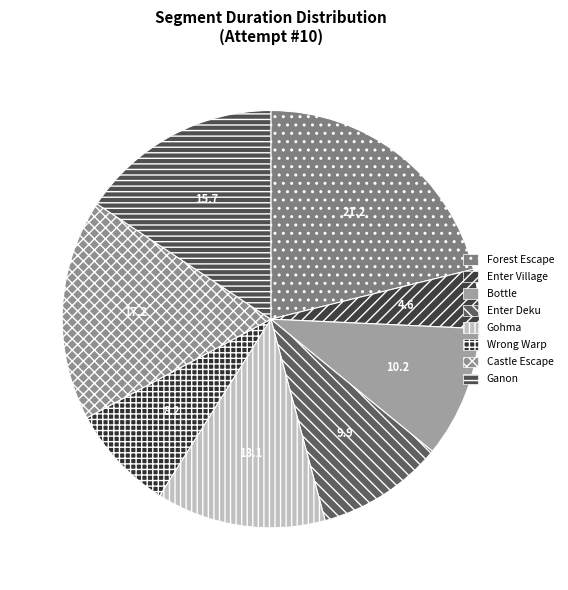

Count the number of slices in the pie.

8